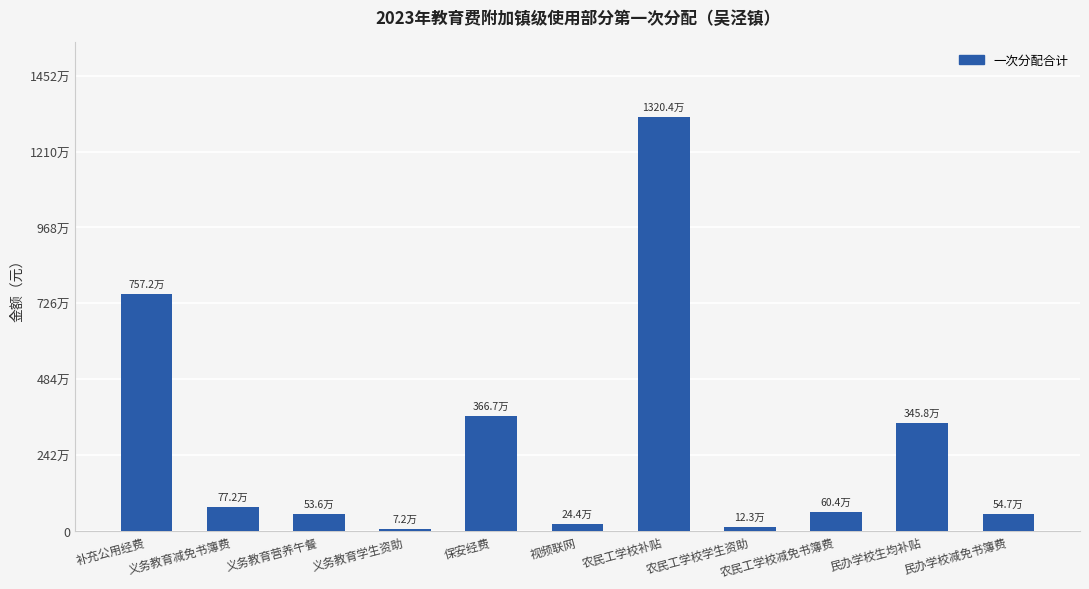

What is the difference between the maximum and minimum values?

13132018.0